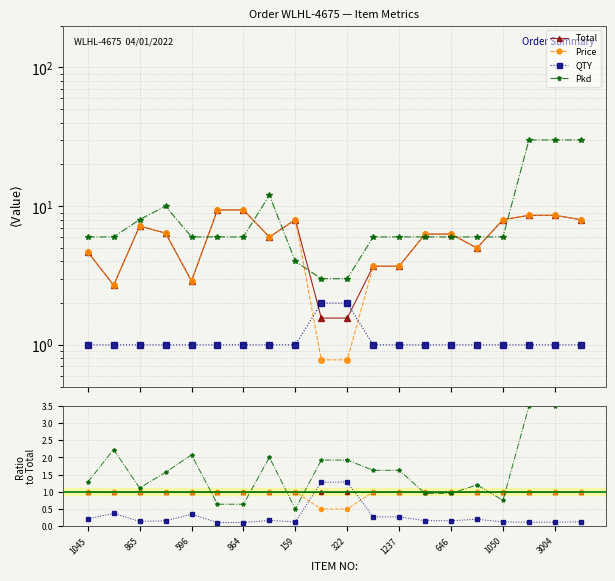

At which category does QTY reach its first local valley?

865